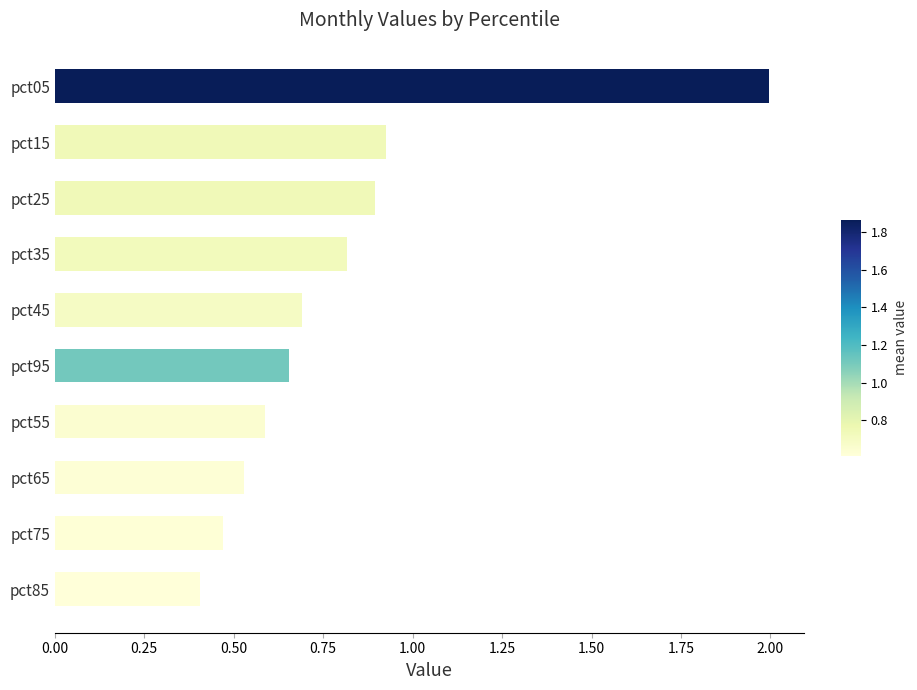

What is the ratio of the value at pct65 to the value at pct05?

0.3